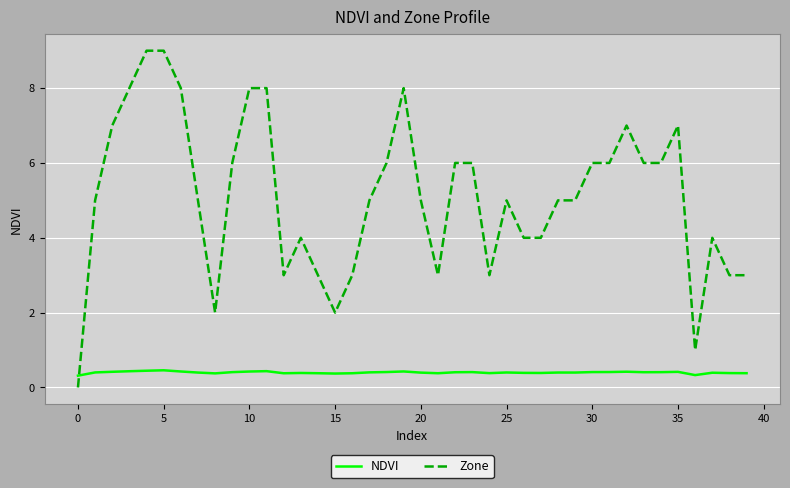

What is the sum of all Zone values?

204.0